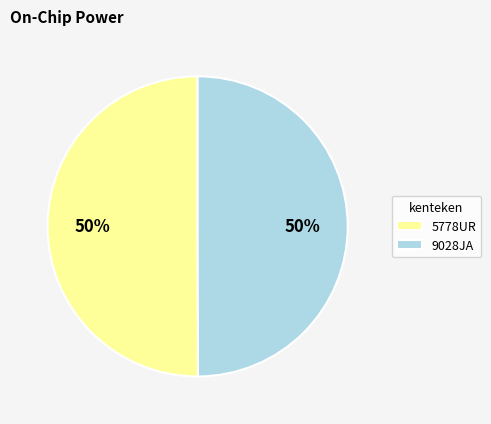

What is the ratio of the value at 9028JA to the value at 5778UR?

1.0